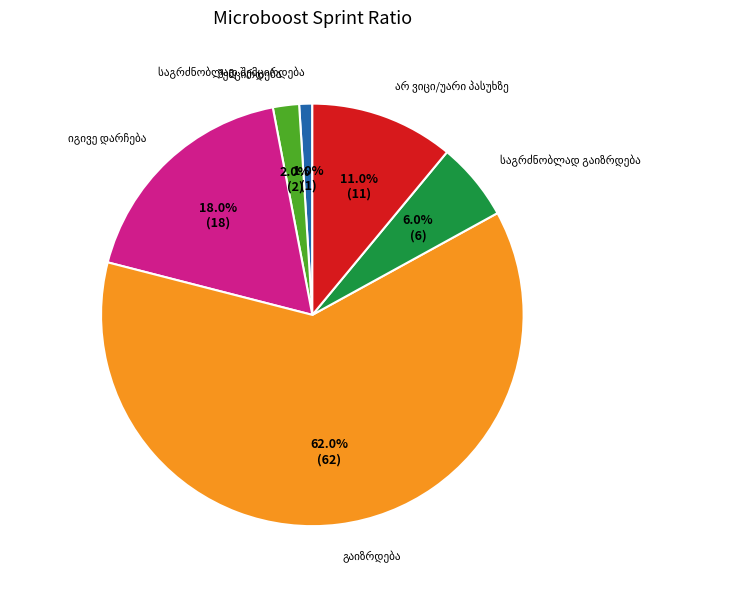

True or false: საგრძნობლად შემცირდება accounts for 1% of the total.

True